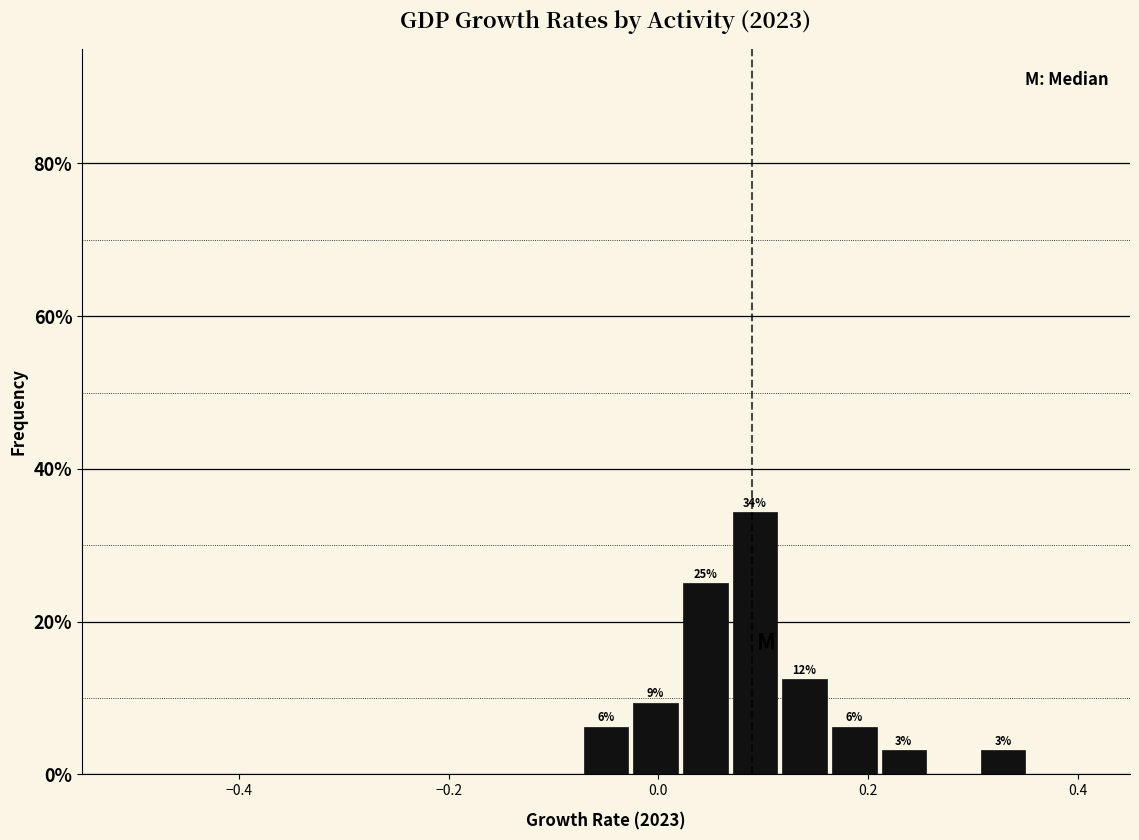

Read against the x-axis, roughly where is the centre of the tallest bar?

0.10